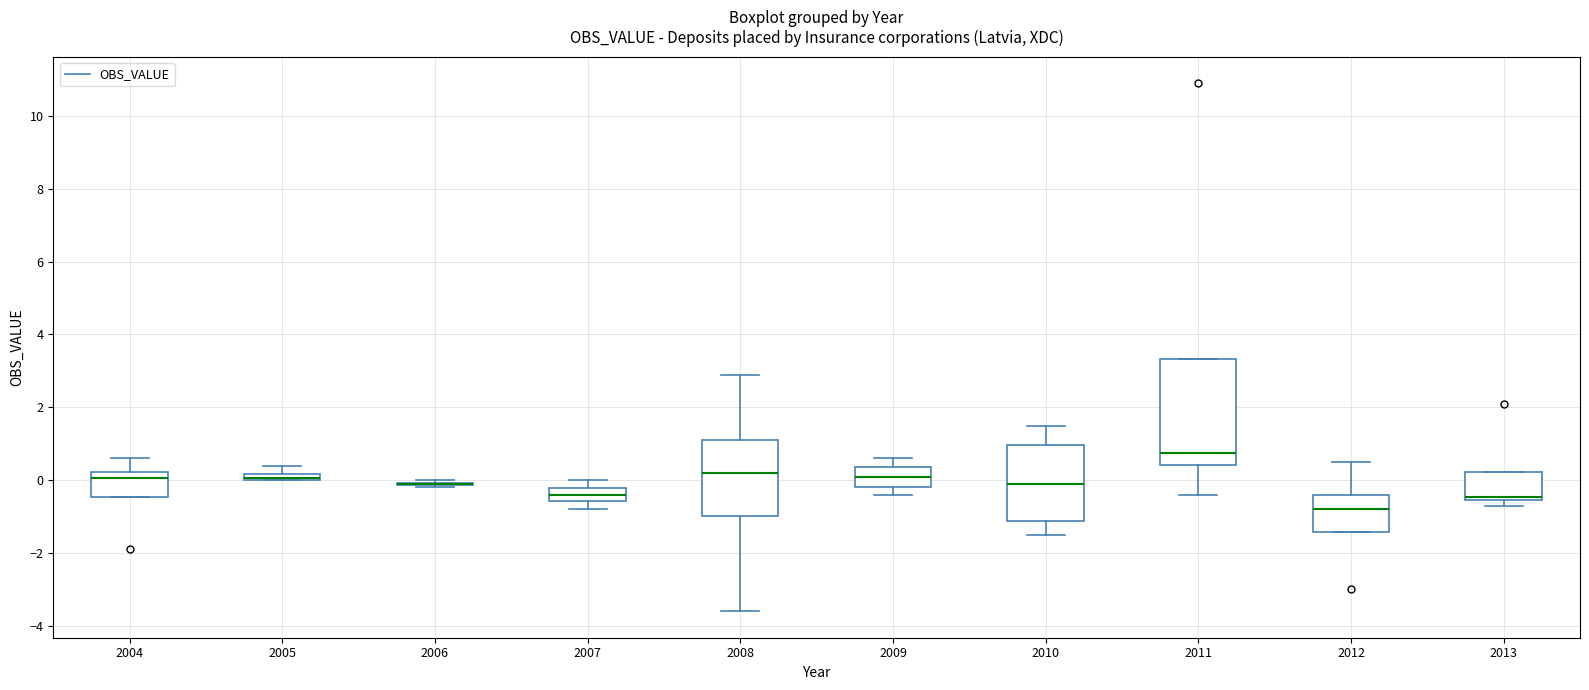

Comparing the boxes themselves (not the whiskers), which one is the tallest?

2011